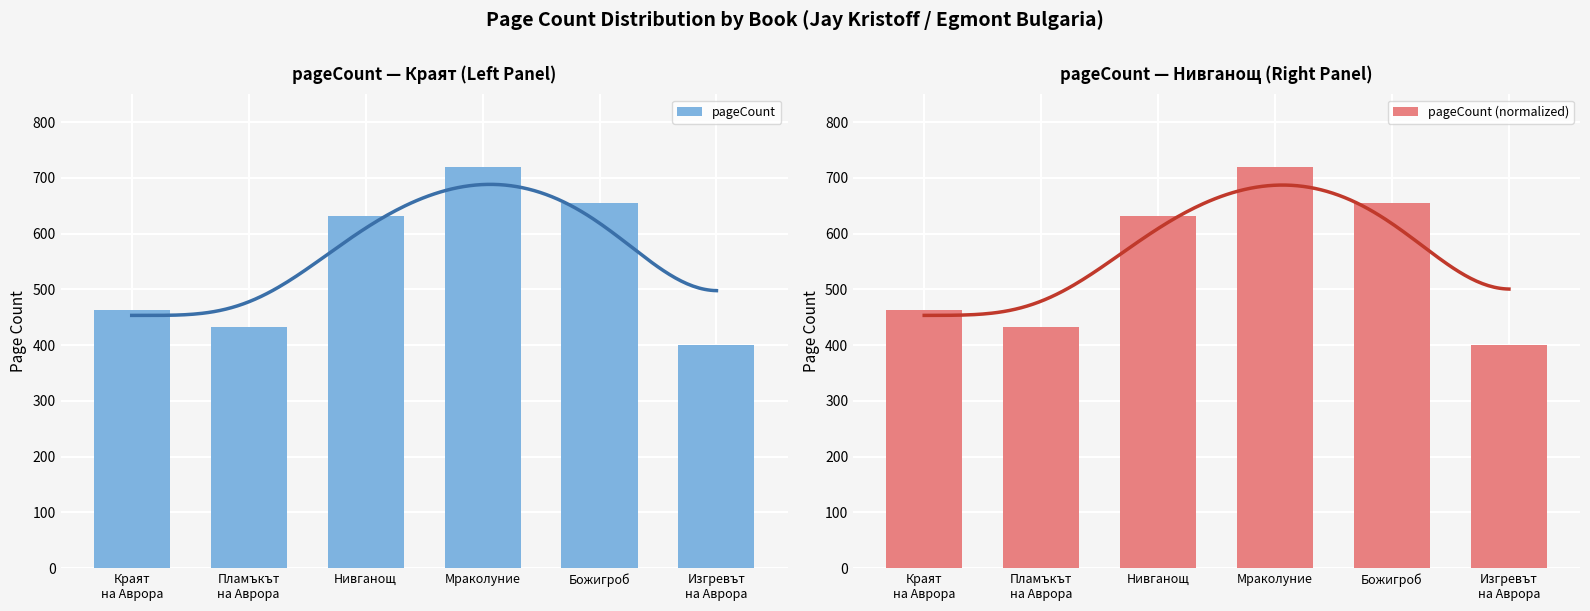

What are all the series names shown in the legend?

pageCount, pageCount (normalized)